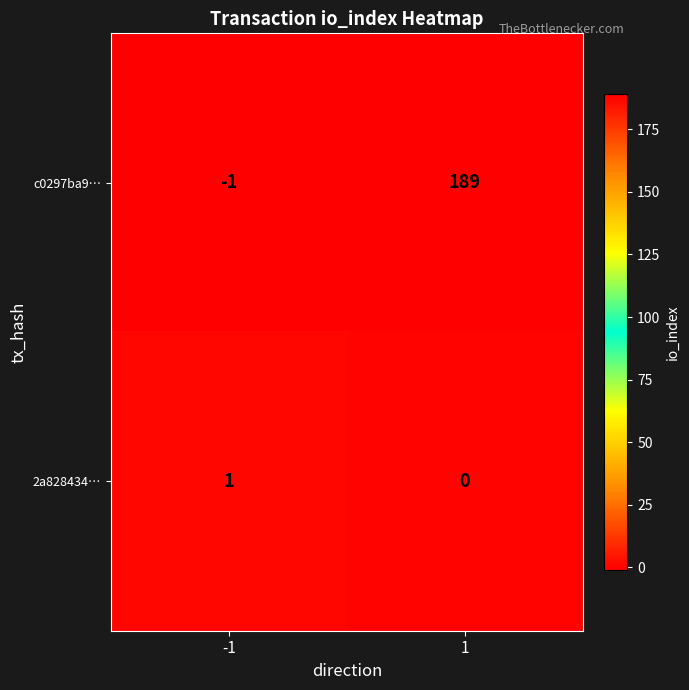

Read the c0297ba9… value at 1, to the nearest 50.

200